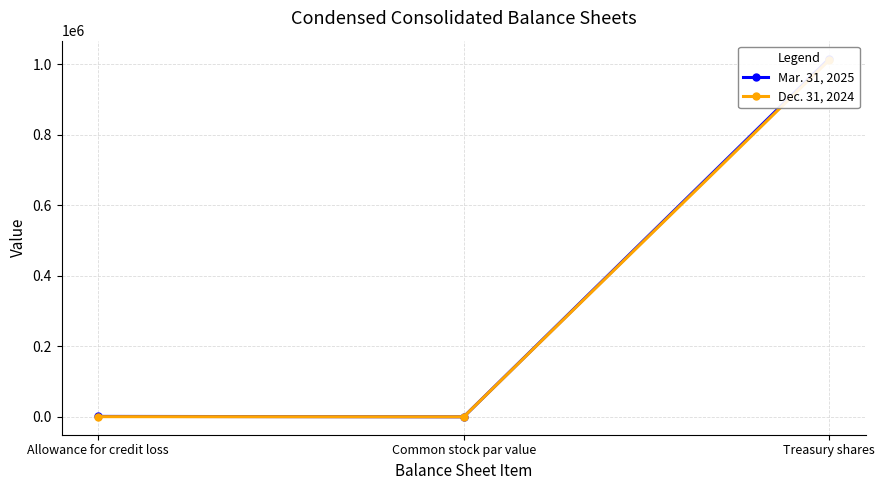

How many categories are shown in the chart?

3